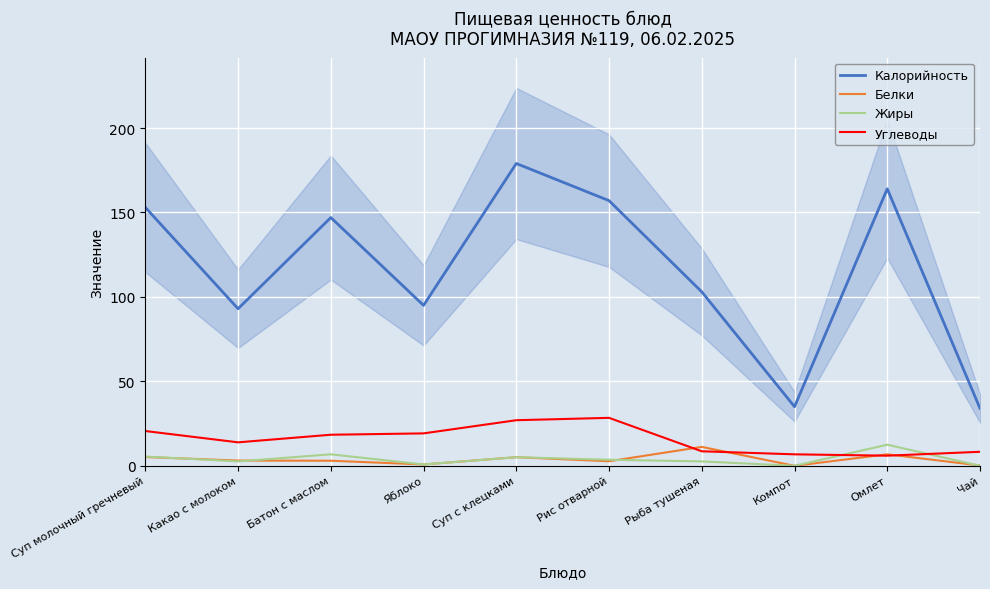

List the labels in order of Углеводы value, smallest first.

Омлет, Компот, Чай, Рыба тушеная, Какао с молоком, Батон с маслом, Яблоко, Суп молочный гречневый, Суп с клецками, Рис отварной